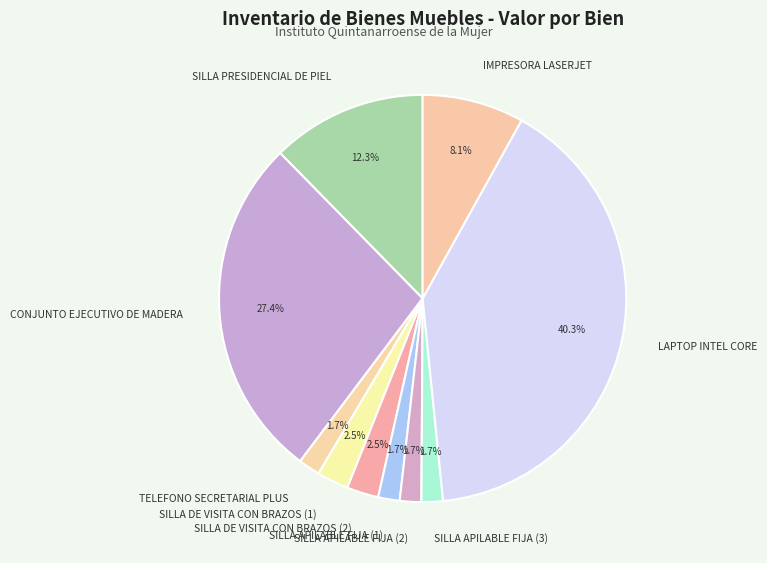

What is the largest slice in the pie chart?

LAPTOP INTEL CORE